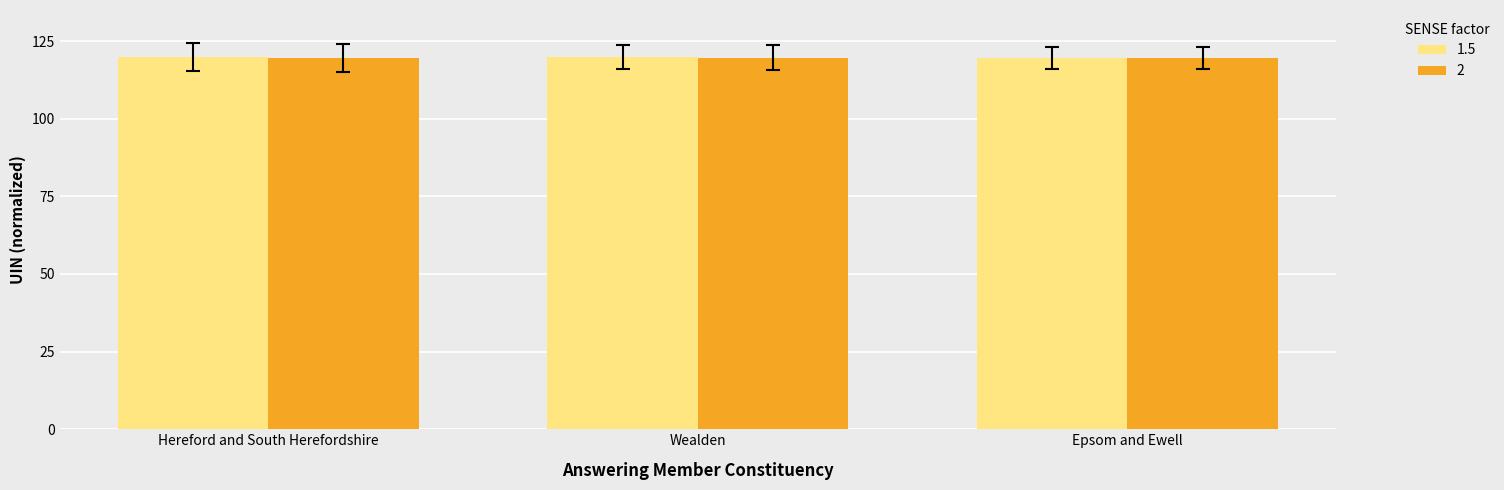

What value does the 1.5 series have at Hereford and South Herefordshire?

120.0